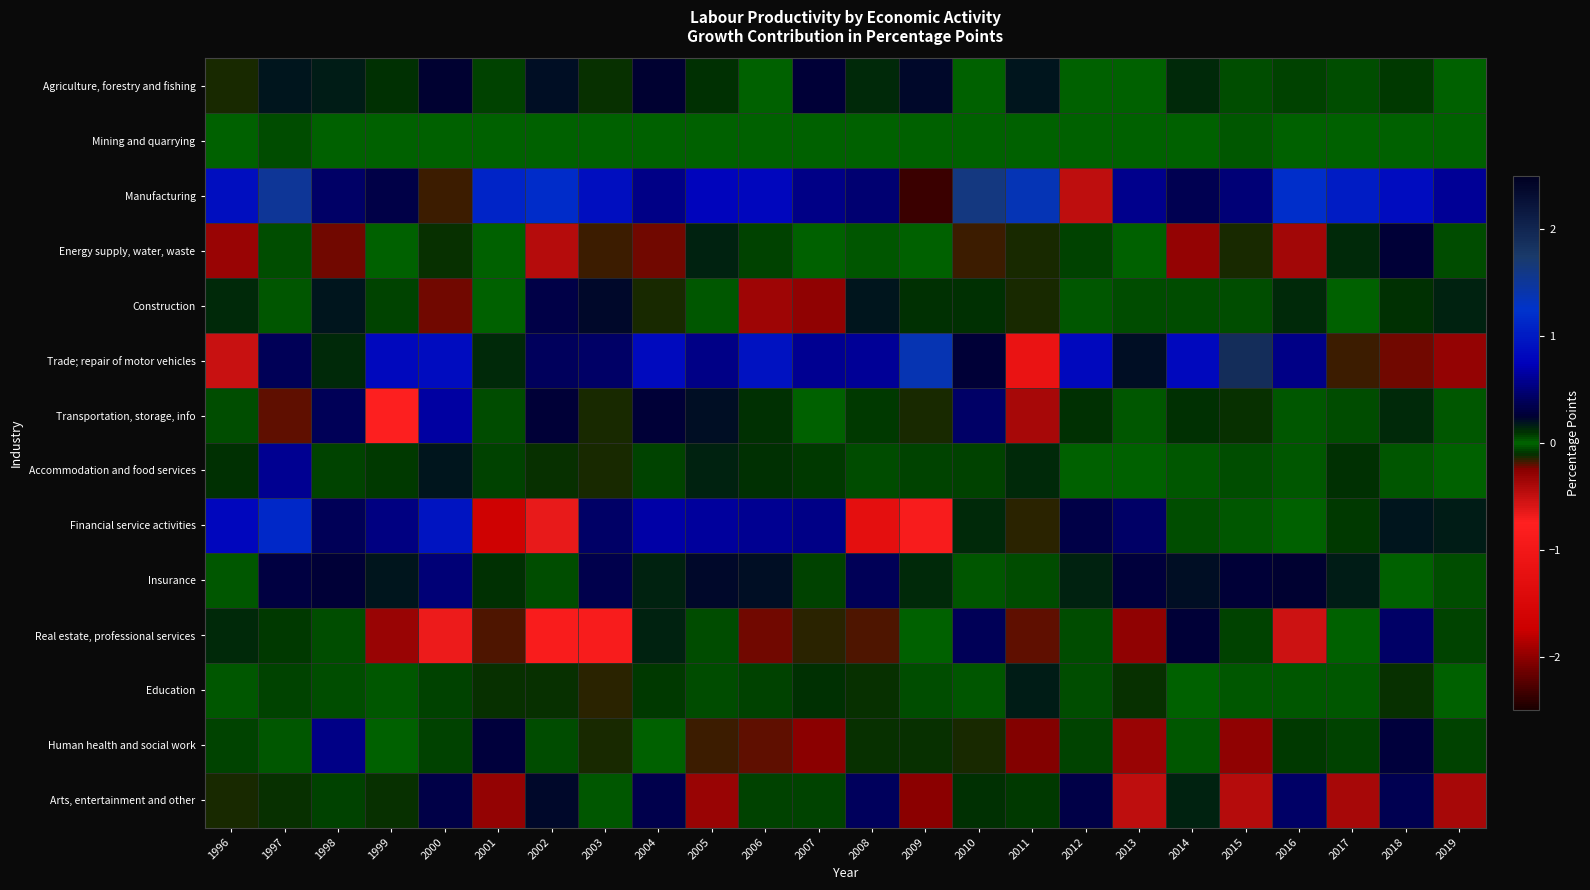

Reading left to right, list all the values displayed in this chart.

Agriculture, forestry and fishing: 1996=-0.1	1997=0.2	1998=0.2	1999=0.1	2000=0.2	2001=0.1	2002=0.2	2003=-0.1	2004=0.2	2005=0.1	2006=-0.0	2007=0.3	2008=0.1	2009=0.2	2010=0.0	2011=0.2	2012=0.0	2013=0.0	2014=0.1	2015=-0.0	2016=0.1	2017=-0.0	2018=0.1	2019=0.0
Mining and quarrying: 1996=0.0	1997=0.1	1998=0.0	1999=0.0	2000=-0.0	2001=0.0	2002=0.0	2003=-0.0	2004=0.0	2005=0.0	2006=-0.0	2007=-0.0	2008=-0.0	2009=-0.0	2010=0.0	2011=0.0	2012=0.0	2013=0.0	2014=-0.0	2015=-0.0	2016=0.0	2017=0.0	2018=0.0	2019=-0.0
Manufacturing: 1996=0.9	1997=1.5	1998=0.4	1999=0.3	2000=-0.2	2001=1.1	2002=1.2	2003=0.9	2004=0.6	2005=0.8	2006=0.8	2007=0.6	2008=0.5	2009=-2.4	2010=1.6	2011=1.4	2012=-0.5	2013=0.6	2014=0.4	2015=0.5	2016=1.2	2017=1.0	2018=0.9	2019=0.6
Energy supply, water, waste: 1996=-0.3	1997=-0.0	1998=-0.2	1999=0.0	2000=-0.1	2001=-0.0	2002=-0.4	2003=-0.2	2004=-0.2	2005=0.2	2006=0.1	2007=-0.0	2008=0.0	2009=-0.0	2010=-0.2	2011=-0.1	2012=0.1	2013=0.0	2014=-0.3	2015=-0.1	2016=-0.4	2017=0.1	2018=0.3	2019=0.1
Construction: 1996=0.1	1997=0.0	1998=0.2	1999=-0.1	2000=-0.2	2001=-0.0	2002=0.3	2003=0.2	2004=-0.1	2005=-0.0	2006=-0.4	2007=-0.3	2008=0.2	2009=0.1	2010=0.1	2011=-0.1	2012=-0.0	2013=0.0	2014=0.0	2015=-0.0	2016=0.1	2017=-0.0	2018=0.1	2019=0.1
Trade; repair of motor vehicles: 1996=-0.5	1997=0.4	1998=0.1	1999=0.8	2000=0.9	2001=0.1	2002=0.4	2003=0.4	2004=0.9	2005=0.6	2006=0.9	2007=0.6	2008=0.6	2009=1.4	2010=0.3	2011=-1.1	2012=0.8	2013=0.2	2014=0.8	2015=1.9	2016=0.6	2017=-0.2	2018=-0.2	2019=-0.3
Transportation, storage, info: 1996=-0.0	1997=-0.2	1998=0.4	1999=-0.8	2000=0.7	2001=0.0	2002=0.3	2003=-0.1	2004=0.3	2005=0.2	2006=0.1	2007=0.0	2008=-0.1	2009=-0.1	2010=0.4	2011=-0.4	2012=0.1	2013=-0.0	2014=0.1	2015=-0.1	2016=-0.0	2017=0.1	2018=0.1	2019=-0.0
Accommodation and food services: 1996=0.1	1997=0.6	1998=-0.1	1999=-0.1	2000=0.2	2001=0.1	2002=-0.1	2003=-0.1	2004=-0.1	2005=0.1	2006=0.1	2007=0.1	2008=0.0	2009=-0.1	2010=0.1	2011=0.1	2012=0.0	2013=0.0	2014=-0.0	2015=-0.1	2016=-0.0	2017=0.1	2018=0.0	2019=-0.0
Financial service activities: 1996=0.8	1997=1.1	1998=0.4	1999=0.5	2000=0.9	2001=-1.7	2002=-0.6	2003=0.4	2004=0.7	2005=0.6	2006=0.6	2007=0.6	2008=-1.3	2009=-0.9	2010=0.1	2011=-0.1	2012=0.3	2013=0.4	2014=-0.1	2015=-0.0	2016=-0.0	2017=-0.1	2018=0.2	2019=0.2
Insurance: 1996=-0.0	1997=0.3	1998=0.3	1999=0.2	2000=0.5	2001=0.1	2002=-0.1	2003=0.3	2004=0.2	2005=0.2	2006=0.2	2007=0.1	2008=0.4	2009=0.1	2010=0.0	2011=0.0	2012=0.1	2013=0.3	2014=0.2	2015=0.3	2016=0.2	2017=0.2	2018=-0.0	2019=-0.0
Real estate, professional services: 1996=0.1	1997=0.1	1998=-0.1	1999=-0.3	2000=-0.7	2001=-0.2	2002=-0.9	2003=-0.9	2004=0.1	2005=0.1	2006=-0.2	2007=-0.2	2008=-0.2	2009=-0.0	2010=0.4	2011=-0.2	2012=0.0	2013=-0.3	2014=0.3	2015=0.1	2016=-0.5	2017=0.0	2018=0.4	2019=-0.1
Education: 1996=-0.0	1997=-0.1	1998=-0.1	1999=-0.0	2000=0.1	2001=-0.1	2002=-0.1	2003=-0.2	2004=-0.1	2005=0.0	2006=0.1	2007=0.1	2008=-0.1	2009=-0.0	2010=0.0	2011=0.2	2012=-0.0	2013=-0.1	2014=-0.0	2015=-0.0	2016=-0.0	2017=-0.0	2018=-0.1	2019=0.0
Human health and social work: 1996=-0.1	1997=-0.0	1998=0.6	1999=-0.0	2000=0.1	2001=0.3	2002=0.1	2003=-0.1	2004=0.0	2005=-0.2	2006=-0.2	2007=-0.3	2008=-0.1	2009=-0.1	2010=-0.1	2011=-0.2	2012=-0.1	2013=-0.3	2014=-0.0	2015=-0.3	2016=0.1	2017=0.1	2018=0.3	2019=0.1
Arts, entertainment and other: 1996=-0.1	1997=-0.1	1998=0.1	1999=-0.1	2000=0.3	2001=-0.3	2002=0.2	2003=-0.0	2004=0.3	2005=-0.3	2006=0.1	2007=-0.1	2008=0.4	2009=-0.3	2010=0.1	2011=-0.1	2012=0.3	2013=-0.5	2014=0.1	2015=-0.4	2016=0.4	2017=-0.4	2018=0.4	2019=-0.4